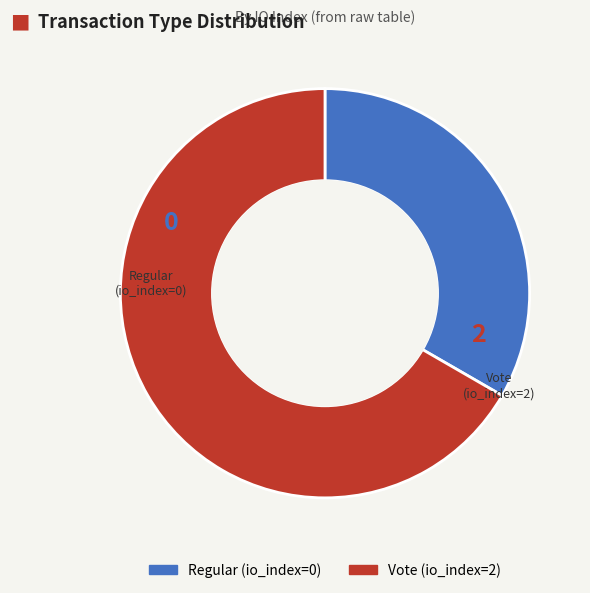

Is the sum of Vote and Regular greater than half?

Yes